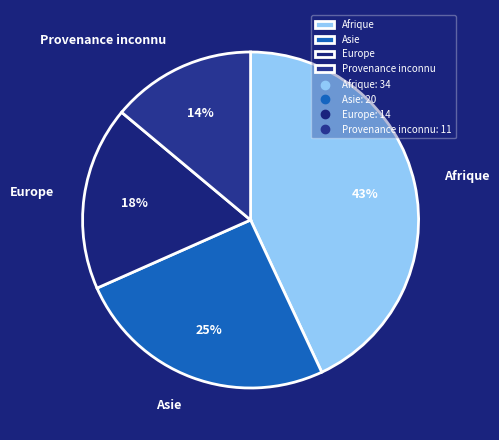

To the nearest percent, what is the difference between the Afrique and Asie slice percentages?

18%